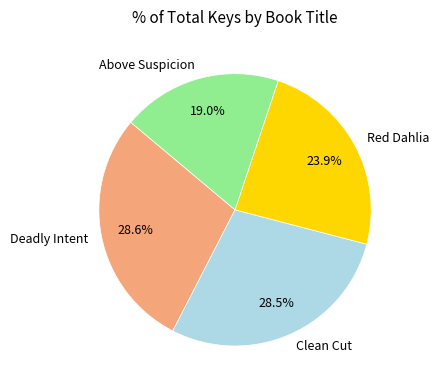

How many slices are in this pie chart?

4